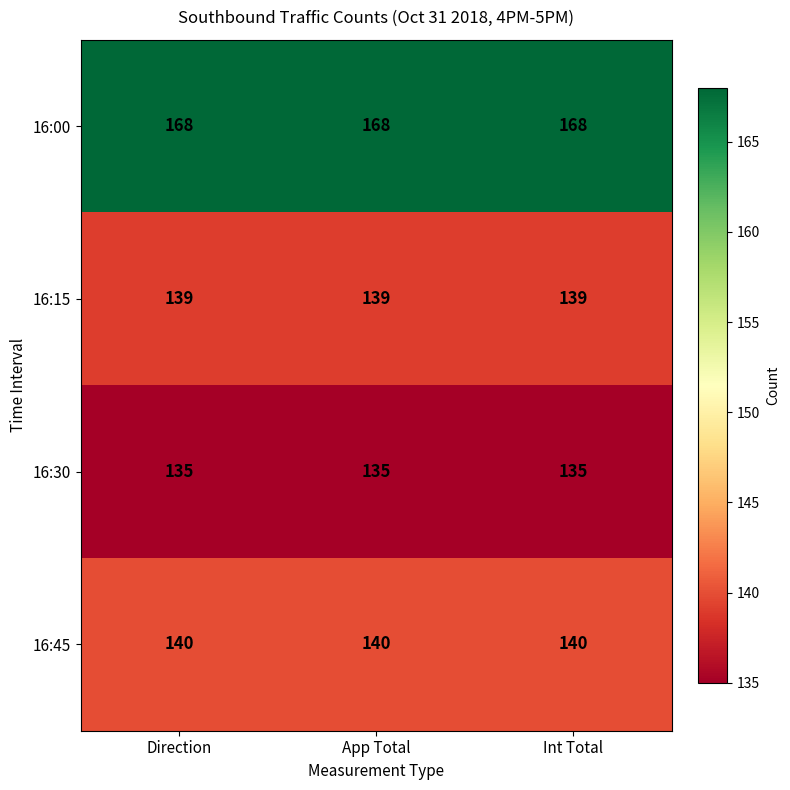

List the series in order of their peak value, highest first.

16:00, 16:45, 16:15, 16:30